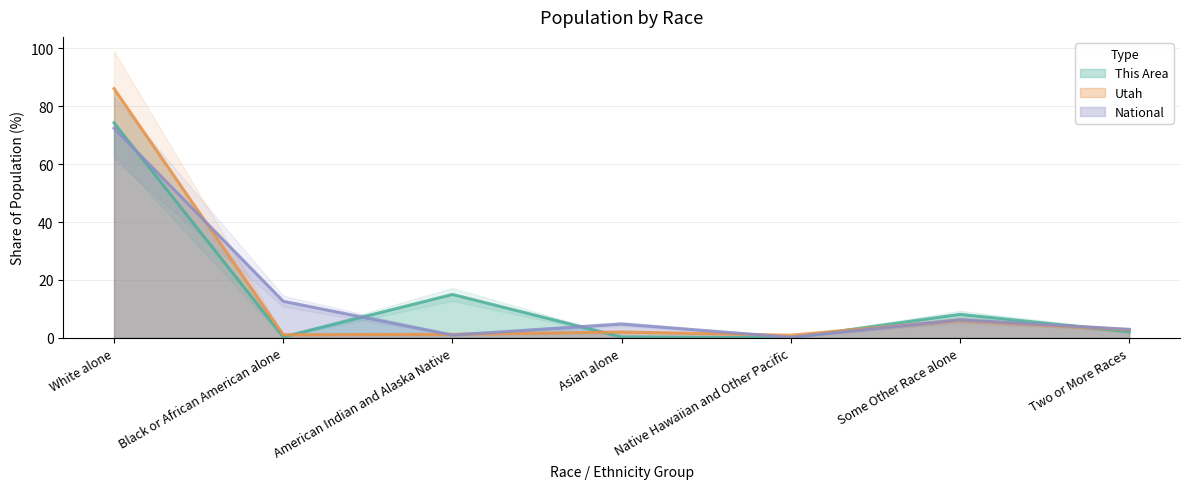

Rank the series by their maximum value, from lowest to highest.

National, This Area, Utah